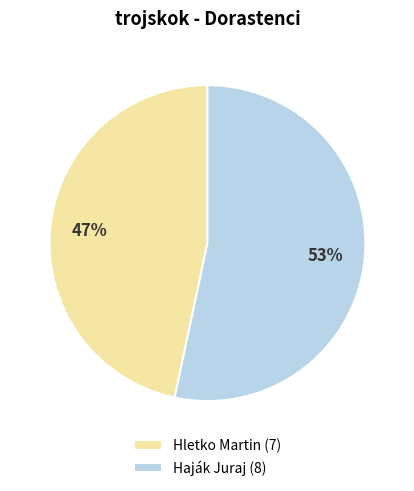

How many slices are in this pie chart?

2